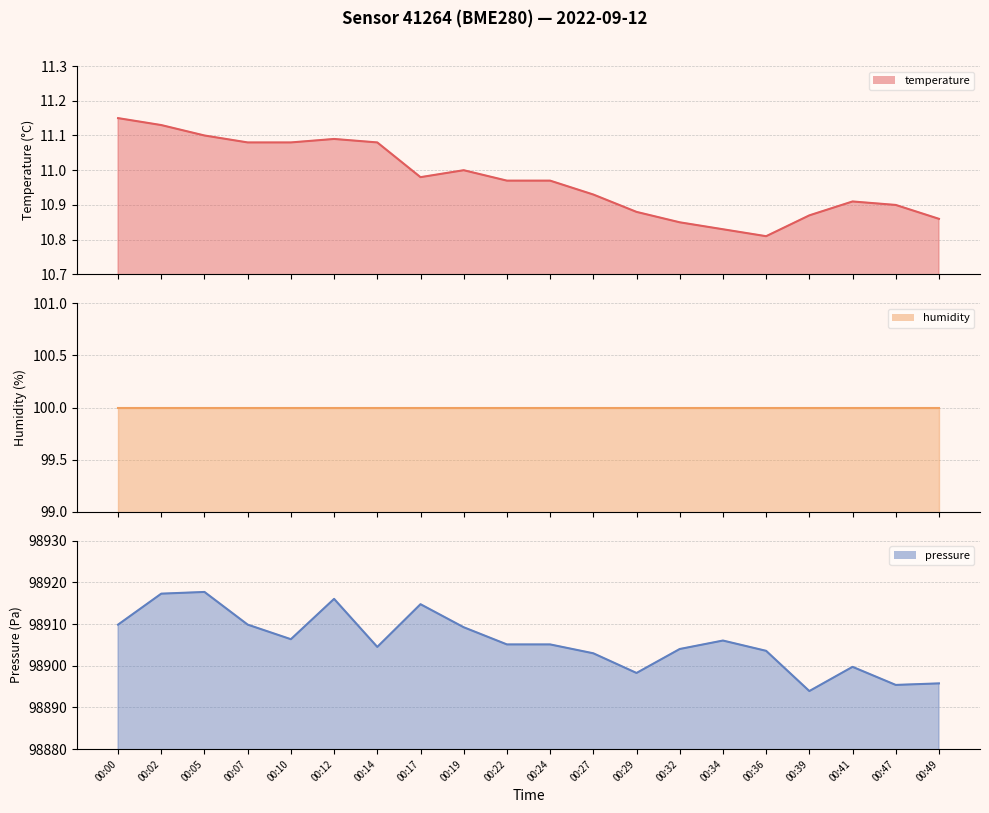

Reading right to left, what are all the values shown in this chart?

temperature: 00:49=10.9	00:47=10.9	00:41=10.9	00:39=10.9	00:36=10.8	00:34=10.8	00:32=10.8	00:29=10.9	00:27=10.9	00:24=11.0	00:22=11.0	00:19=11.0	00:17=11.0	00:14=11.1	00:12=11.1	00:10=11.1	00:07=11.1	00:05=11.1	00:02=11.1	00:00=11.2
humidity: 00:49=100.0	00:47=100.0	00:41=100.0	00:39=100.0	00:36=100.0	00:34=100.0	00:32=100.0	00:29=100.0	00:27=100.0	00:24=100.0	00:22=100.0	00:19=100.0	00:17=100.0	00:14=100.0	00:12=100.0	00:10=100.0	00:07=100.0	00:05=100.0	00:02=100.0	00:00=100.0
pressure: 00:49=98895.8	00:47=98895.4	00:41=98899.8	00:39=98893.9	00:36=98903.6	00:34=98906.1	00:32=98904.0	00:29=98898.3	00:27=98903.0	00:24=98905.1	00:22=98905.1	00:19=98909.2	00:17=98914.8	00:14=98904.5	00:12=98916.1	00:10=98906.4	00:07=98909.9	00:05=98917.7	00:02=98917.3	00:00=98909.9